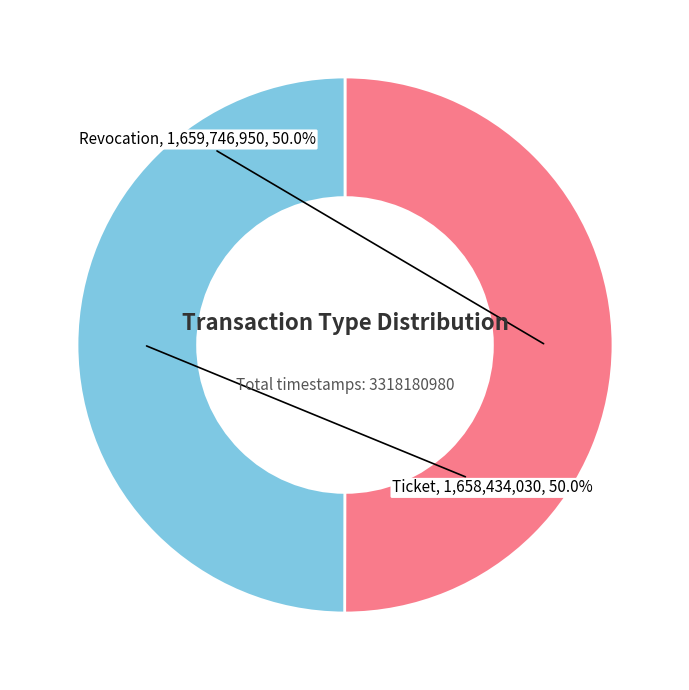

Is it true that Ticket is 50% of the pie?

True